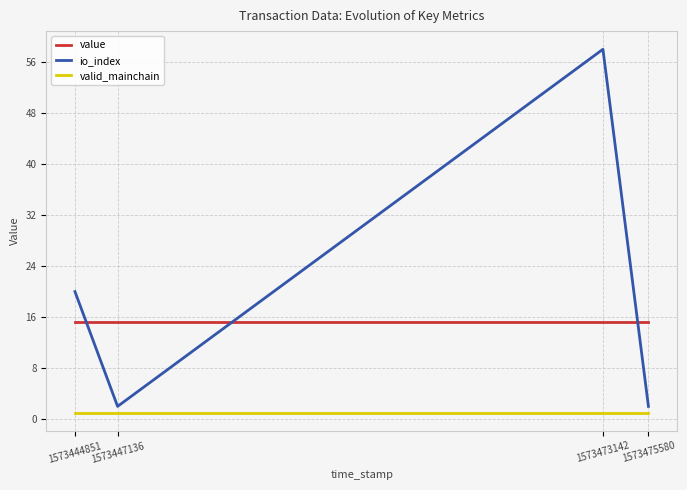

True or false: valid_mainchain has more than 2 points higher than both neighbors.

False